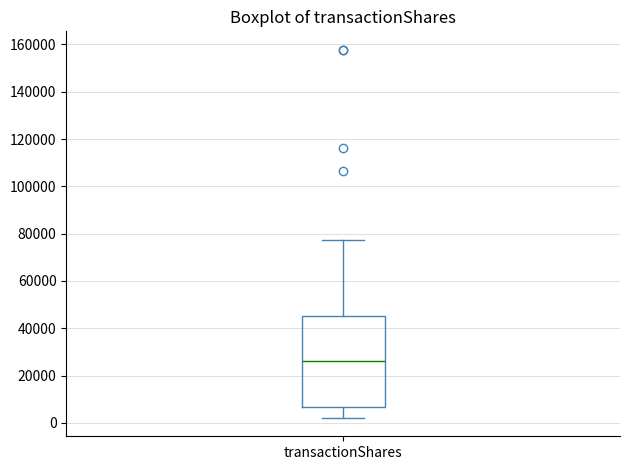

Transcribe this box plot: give where the median line is, the range the box spans, and where the two whiskers end, as read against the y-axis. The values are not printed on the chart, so give them approximately, as read against the axis.

median 26000, box 6000 to 46000, whiskers 2000 to 78000